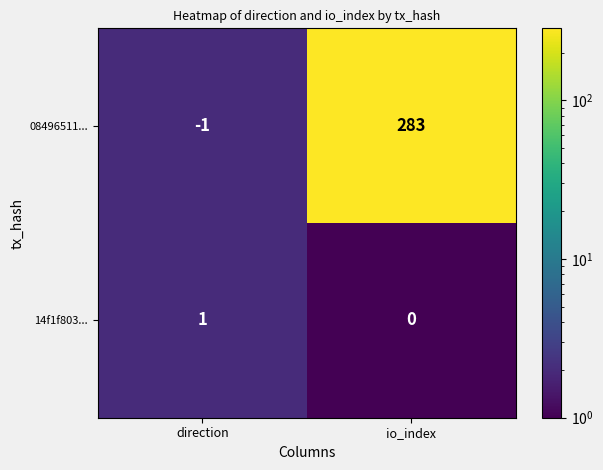

Which series has the largest range (max minus min)?

08496511...